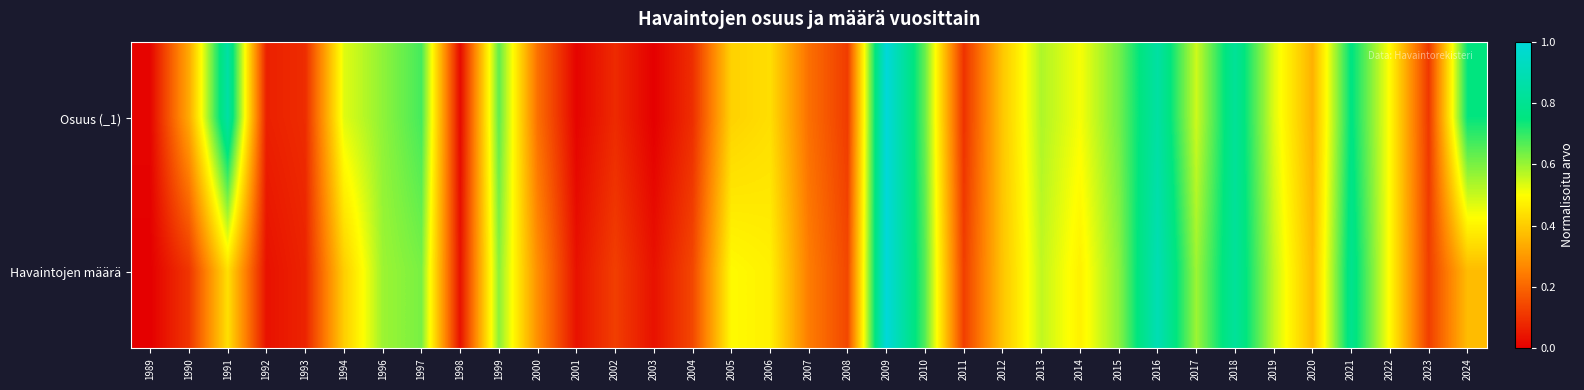

At 1989, list the series in order from largest to smallest.

Osuus (_1), Havaintojen määrä